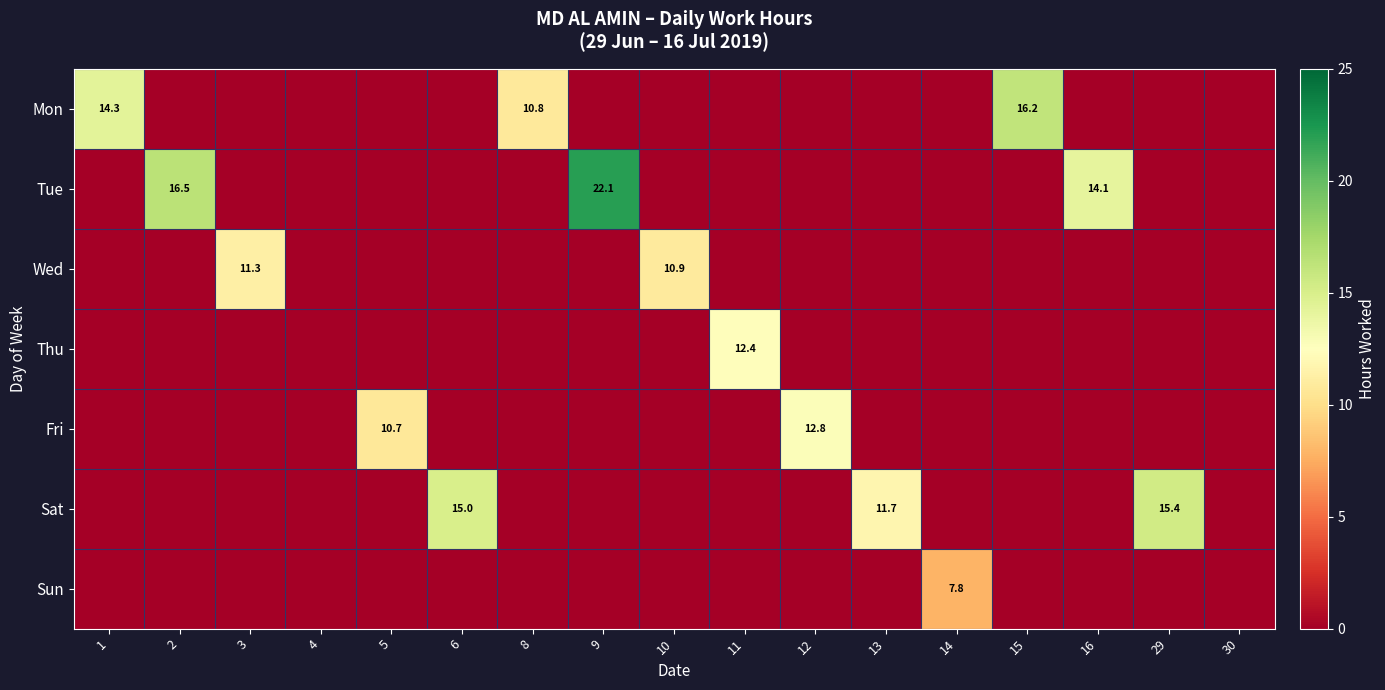

Which series has the largest total across all categories?

Tue